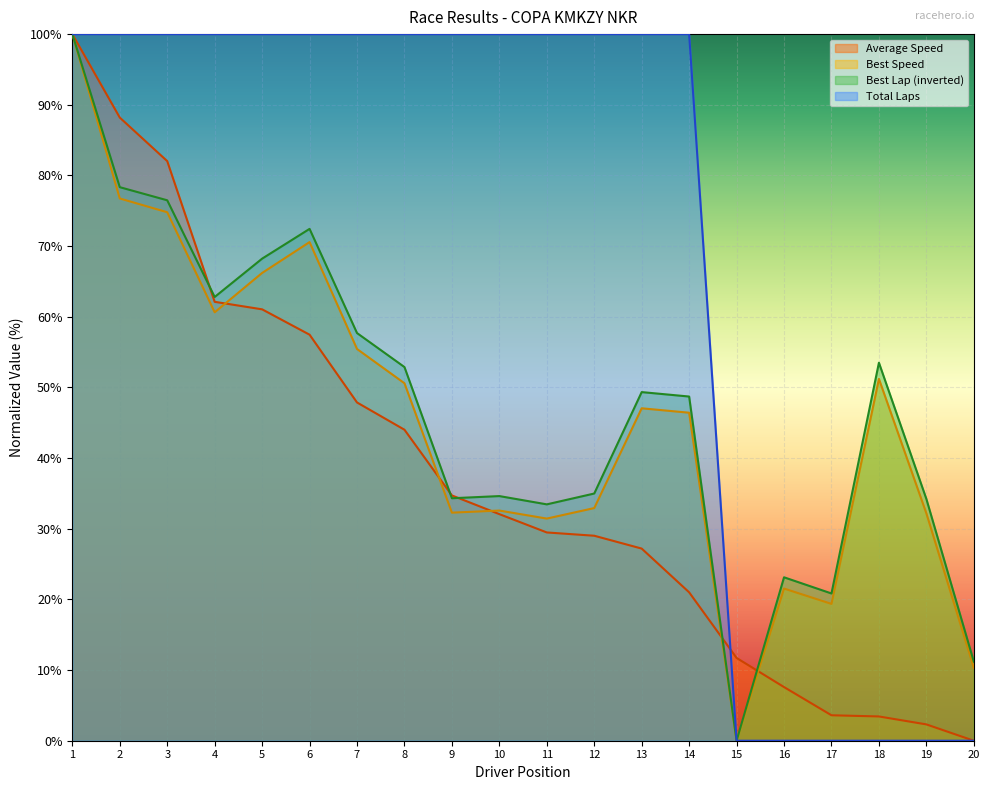

What is the difference between the maximum and second lowest values in the Best Lap time series?

88.8